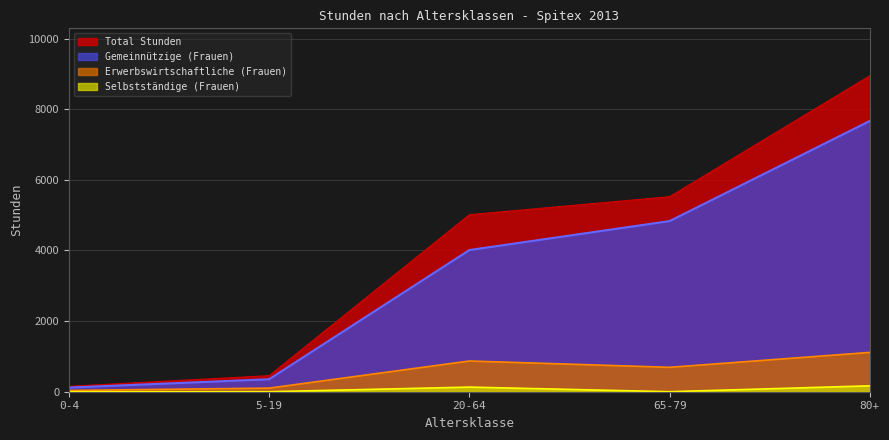

True or false: Total Stunden and Gemeinnützige (Frauen) cross at least once.

False